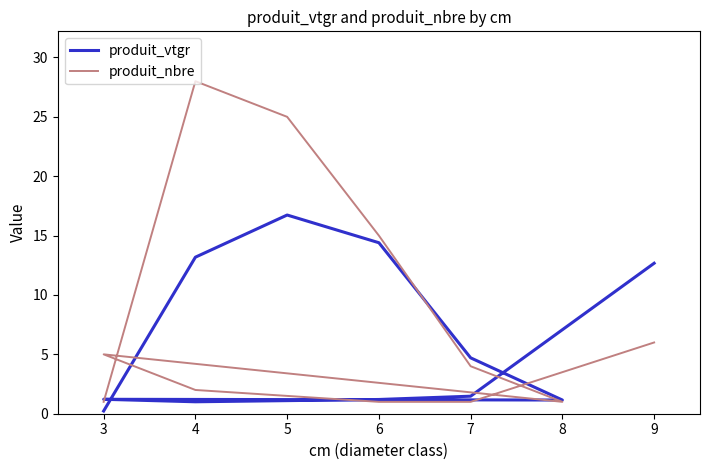

Rank the series by their average value, from lowest to highest.

produit_vtgr, produit_nbre